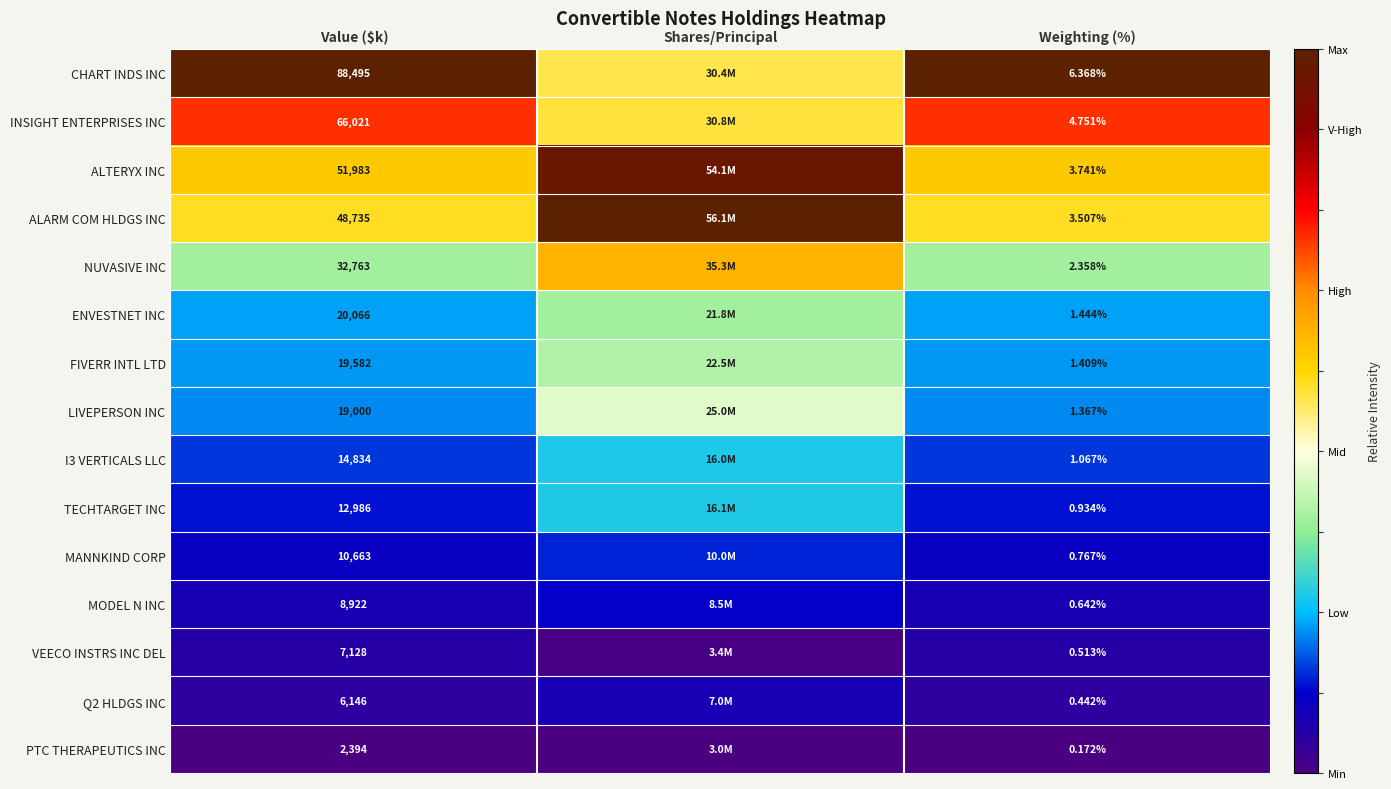

True or false: MANNKIND CORP has a value of 0.2 at Value ($k).

False